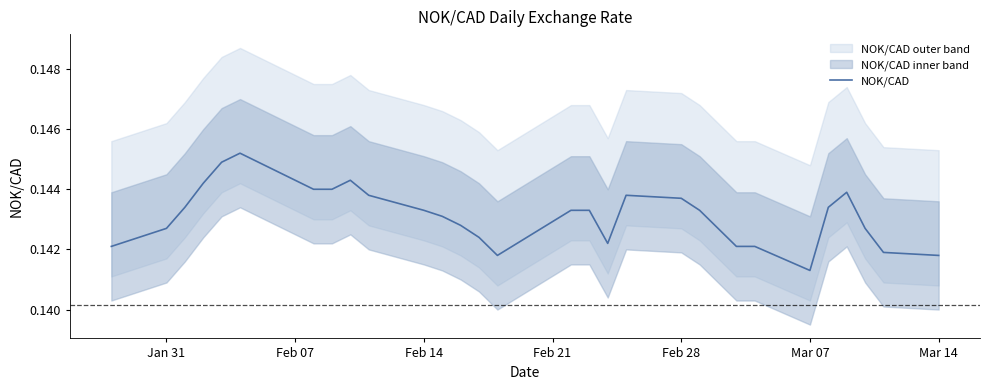

At which label does NOK/CAD reach its minimum?

Mar 07